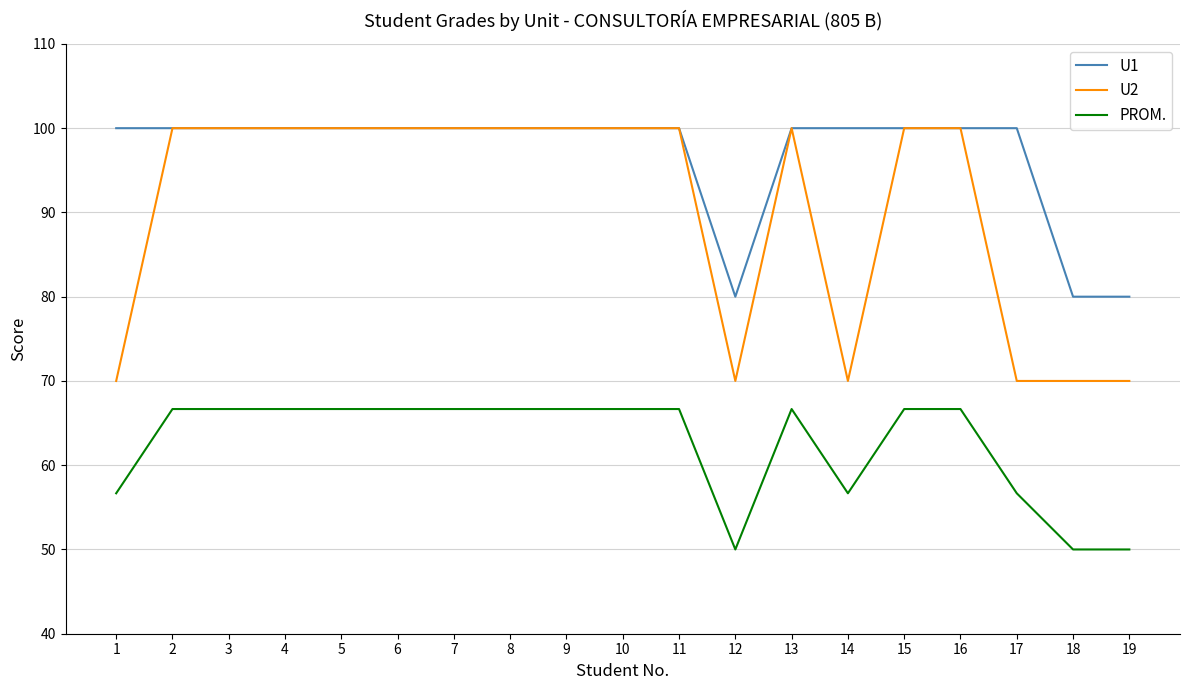

Reading right to left, what are all the values shown in this chart?

U1: 19=80.0	18=80.0	17=100.0	16=100.0	15=100.0	14=100.0	13=100.0	12=80.0	11=100.0	10=100.0	9=100.0	8=100.0	7=100.0	6=100.0	5=100.0	4=100.0	3=100.0	2=100.0	1=100.0
U2: 19=70.0	18=70.0	17=70.0	16=100.0	15=100.0	14=70.0	13=100.0	12=70.0	11=100.0	10=100.0	9=100.0	8=100.0	7=100.0	6=100.0	5=100.0	4=100.0	3=100.0	2=100.0	1=70.0
PROM.: 19=50.0	18=50.0	17=56.7	16=66.7	15=66.7	14=56.7	13=66.7	12=50.0	11=66.7	10=66.7	9=66.7	8=66.7	7=66.7	6=66.7	5=66.7	4=66.7	3=66.7	2=66.7	1=56.7